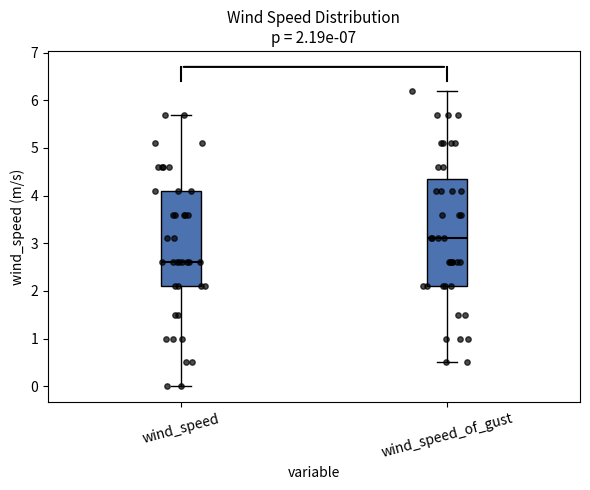

Comparing the boxes themselves (not the whiskers), which one is the tallest?

wind_speed_of_gust